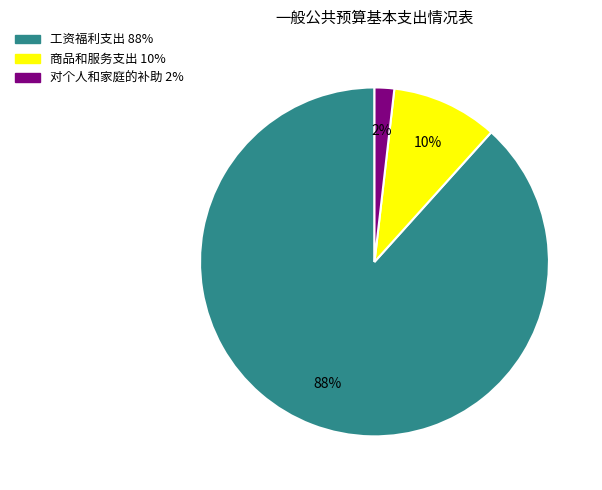

To the nearest percent, what portion does 对个人和家庭的补助 represent?

2%